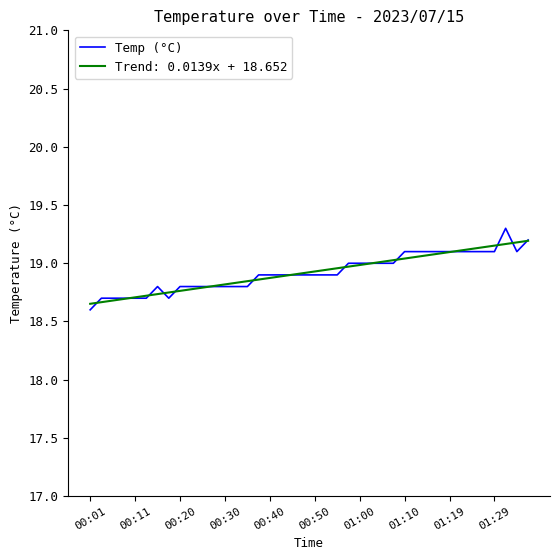

What is the greatest value displayed?

19.3